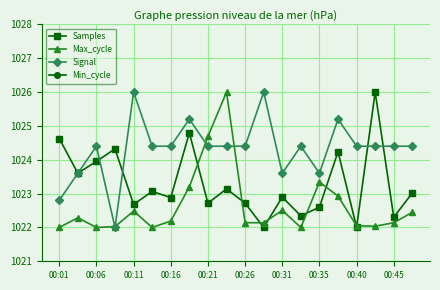

True or false: Max_cycle has a value of 519.1 at 00:26.

False